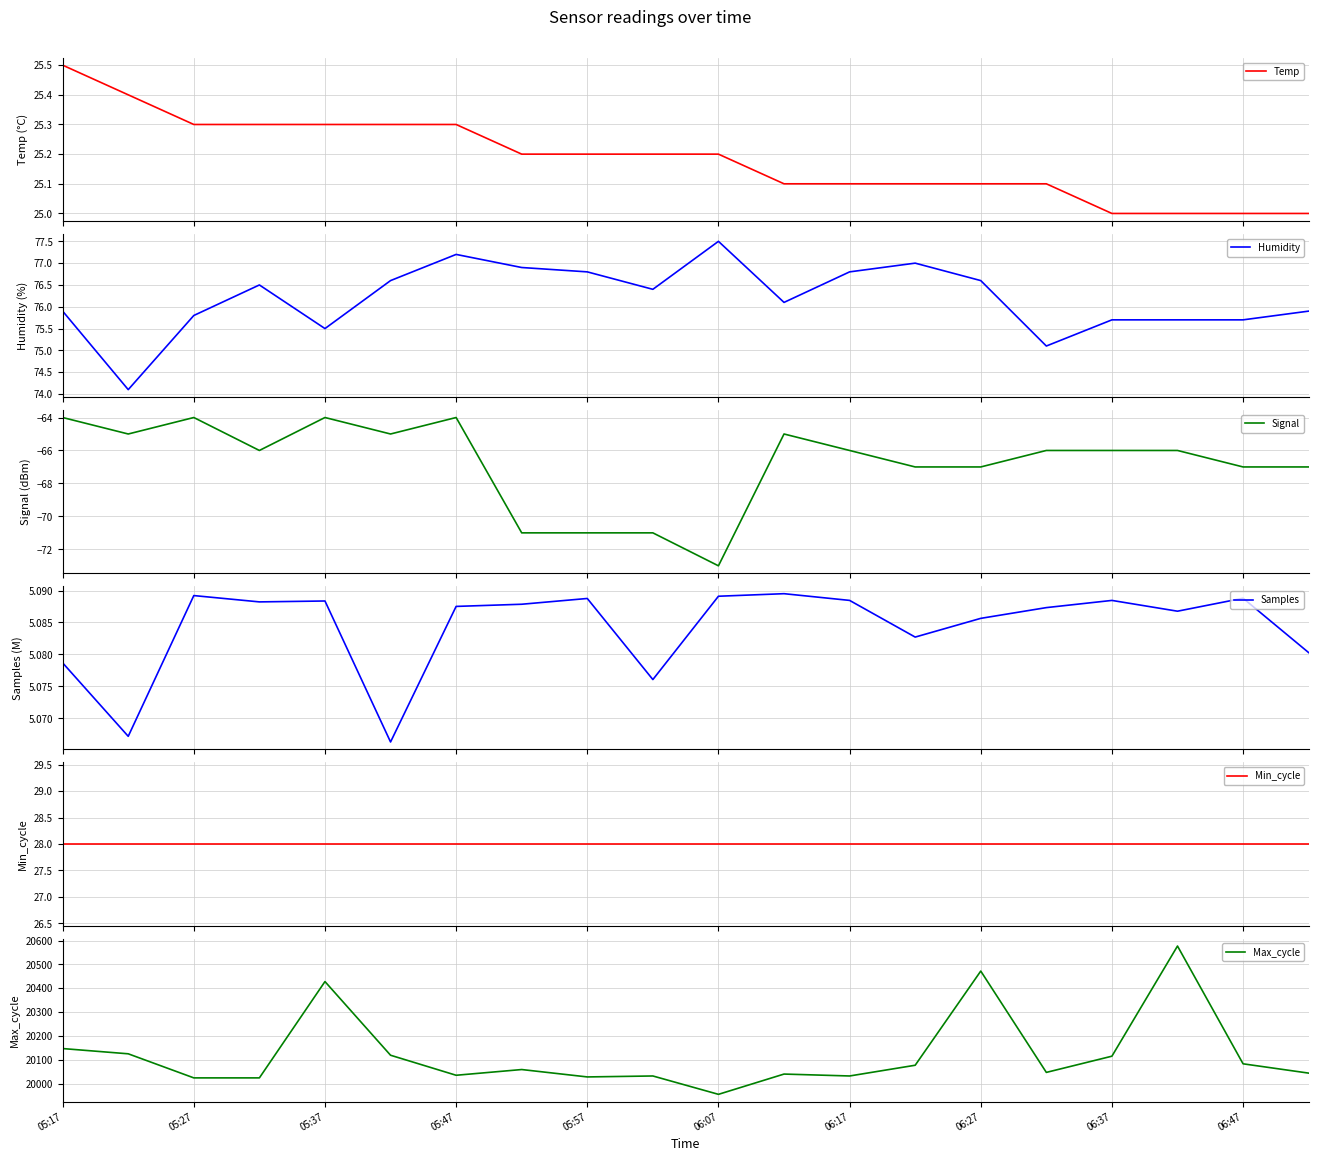

What is the greatest value displayed?

20577.0